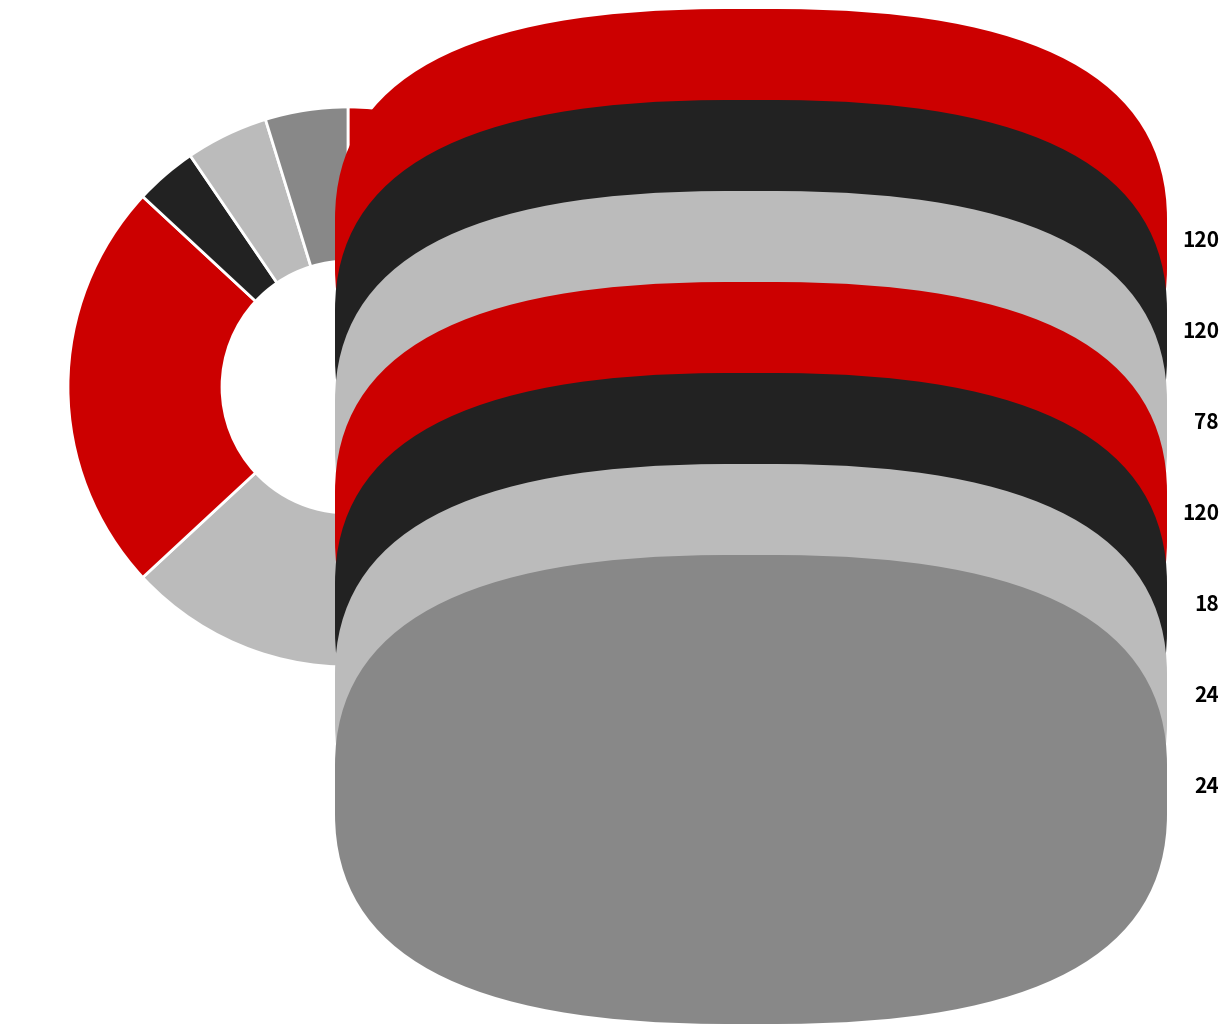

Is there a majority slice in this chart?

No